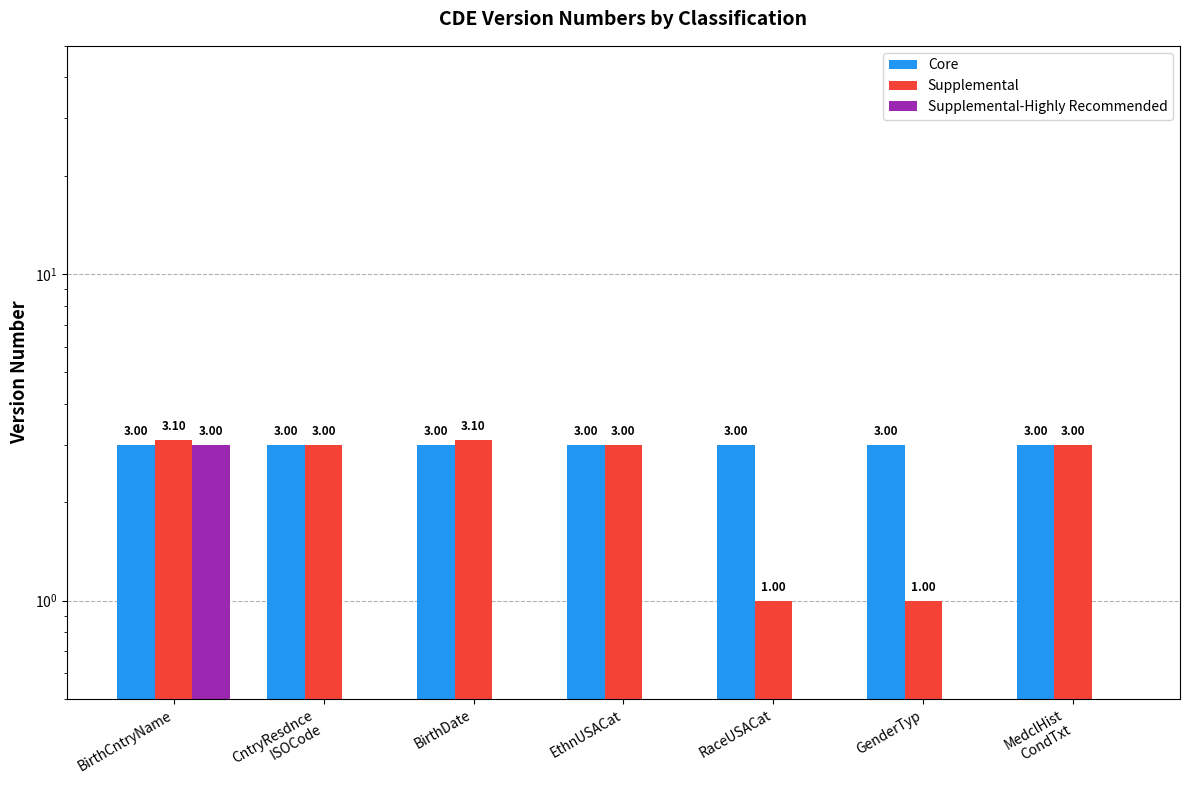

Which series has the largest range (max minus min)?

Supplemental-Highly Recommended